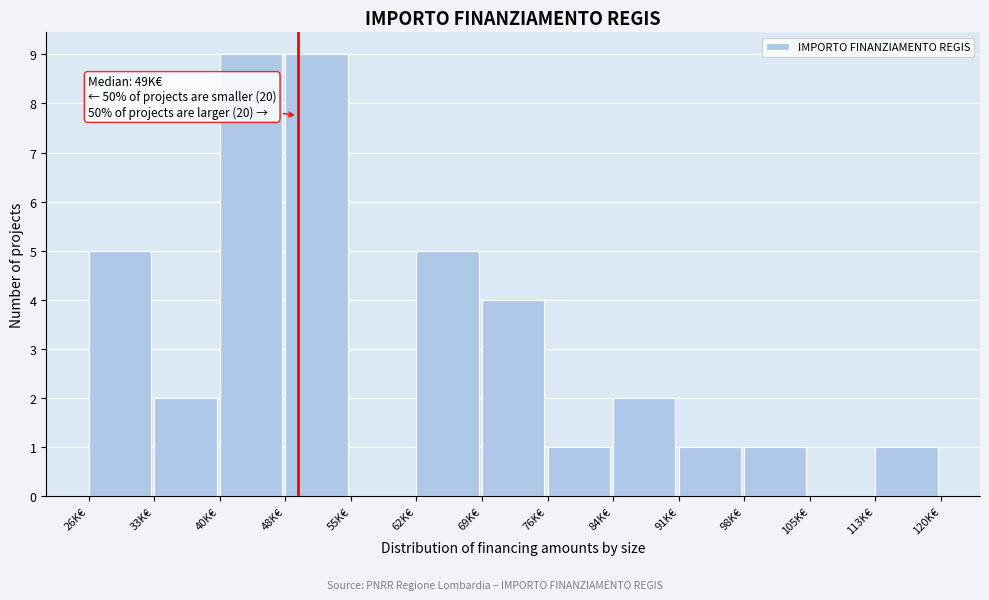

Reading right to left, list all the values displayed in this chart.

113K€=1	105K€=0	98K€=1	91K€=1	84K€=2	76K€=1	69K€=4	62K€=5	55K€=0	48K€=9	40K€=9	33K€=2	26K€=5